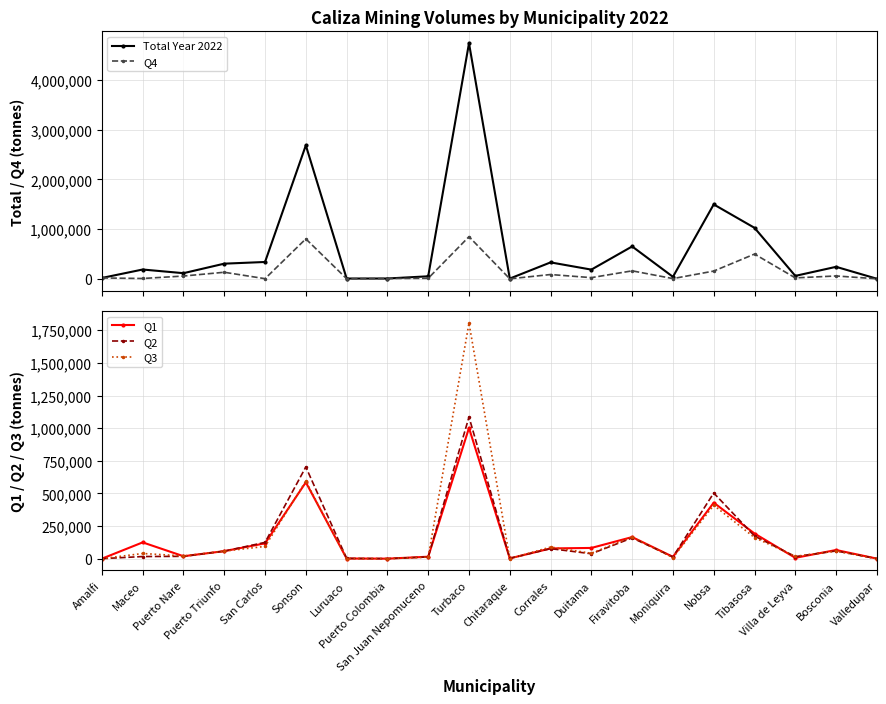

What position from the right is Luruaco?

14